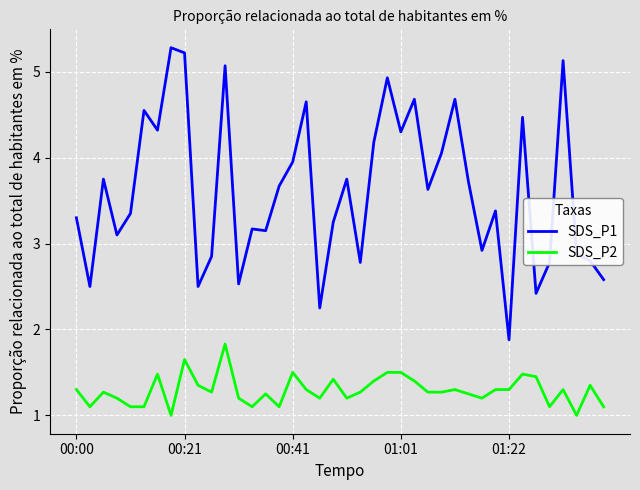

What is the sum of all SDS_P2 values?

51.7